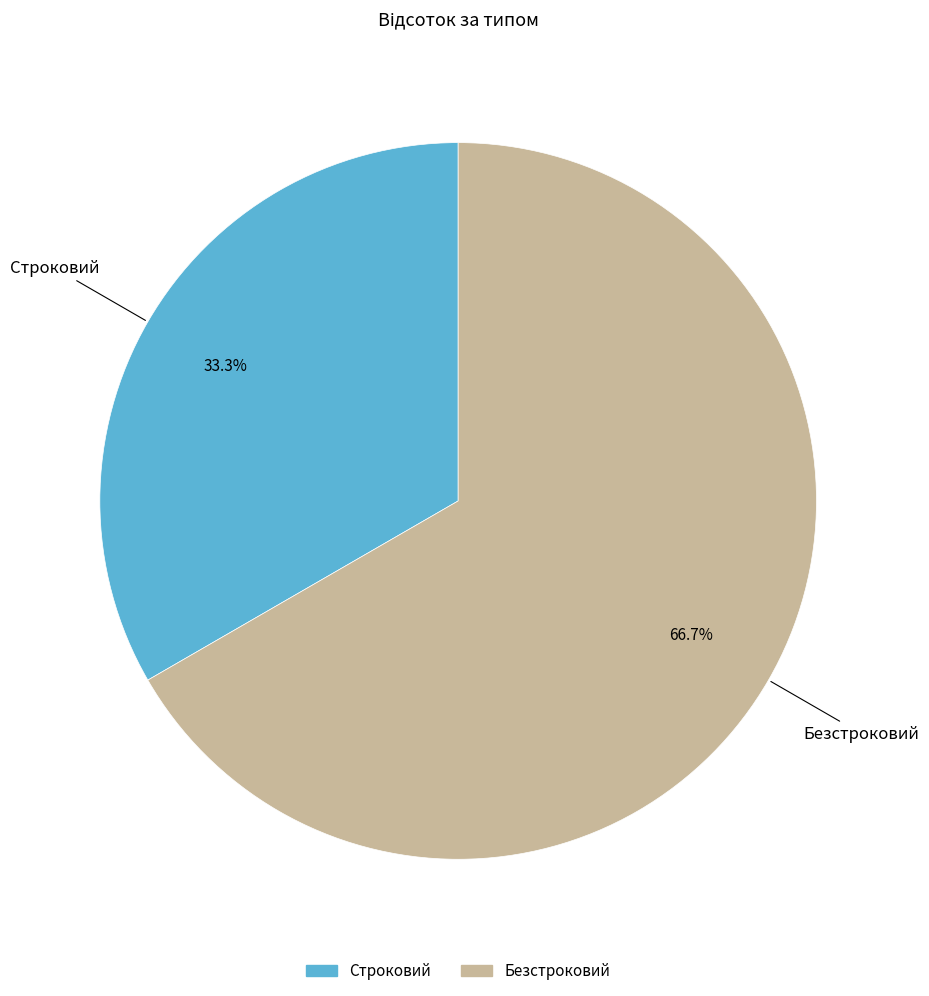

To the nearest percent, what is the difference between the largest and smallest slice percentages?

33%